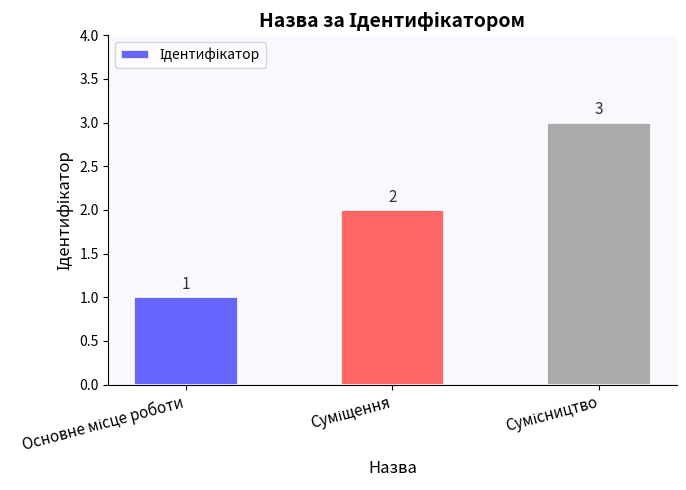

How many values are between 1 and 3?

3